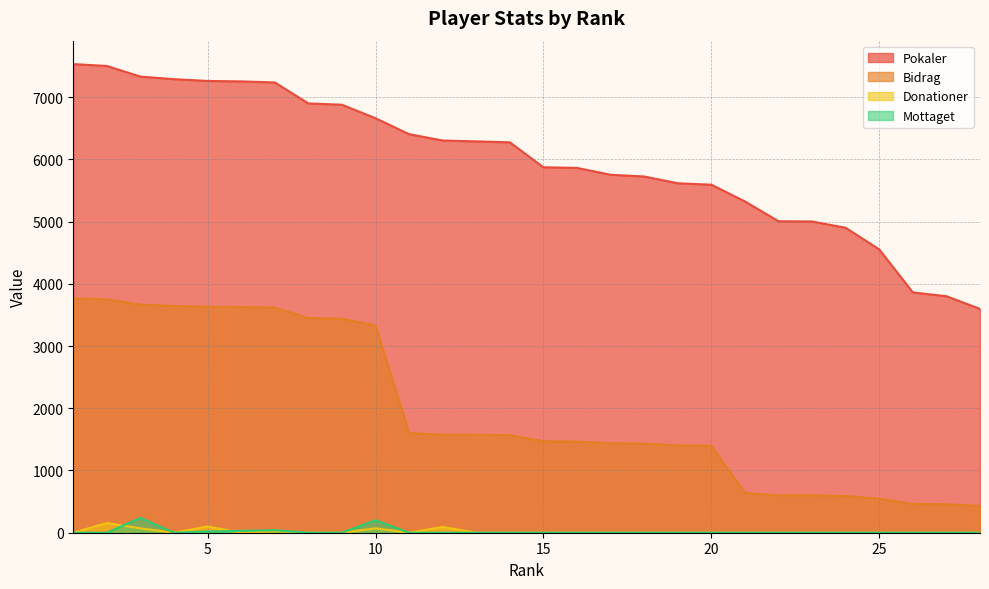

How many lines are shown in the chart?

4